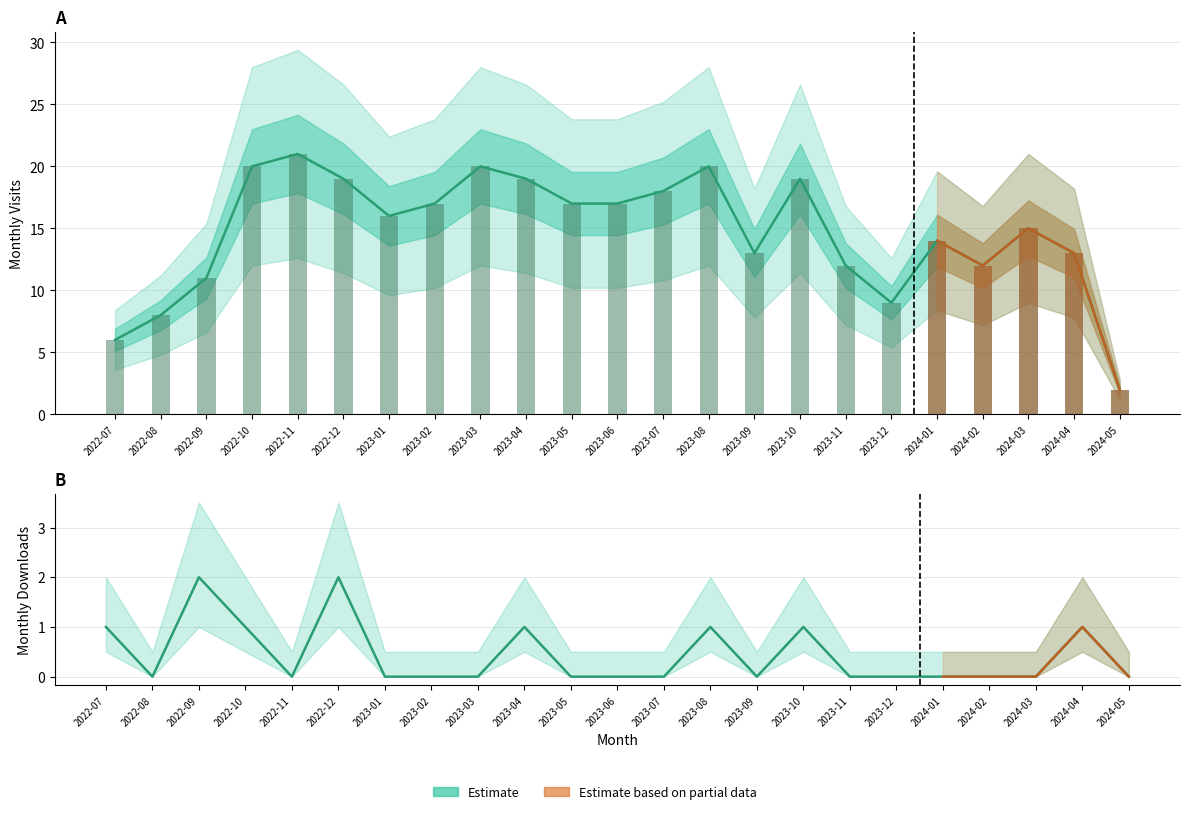

Rank the series by their average value, from highest to lowest.

monthly_visit, monthly_download_resource